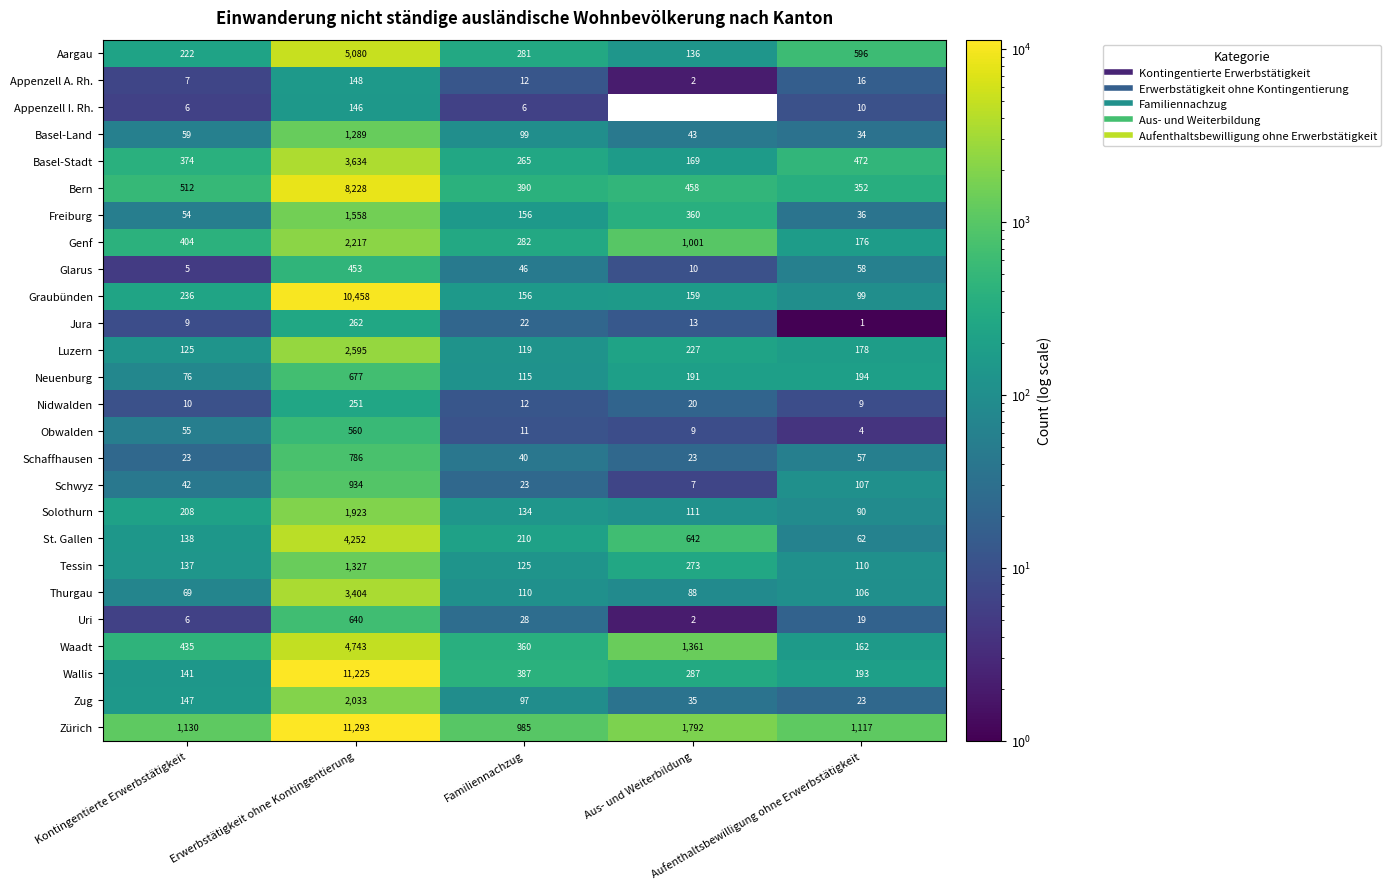

Which series has the widest spread of values?

Wallis